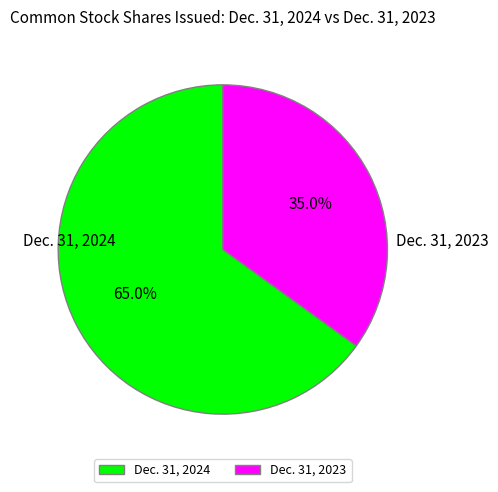

Which slice is the largest?

Dec. 31, 2024